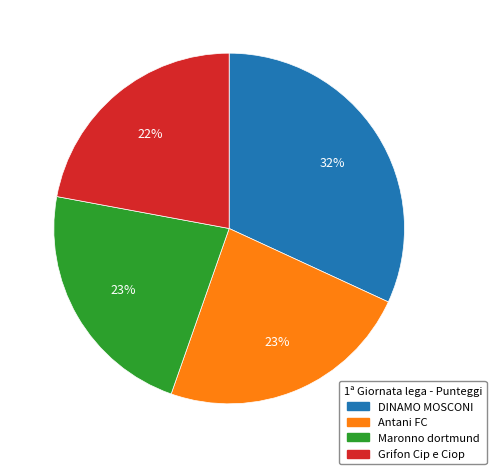

To the nearest percent, what is the combined percentage of Maronno dortmund and Antani FC?

46%